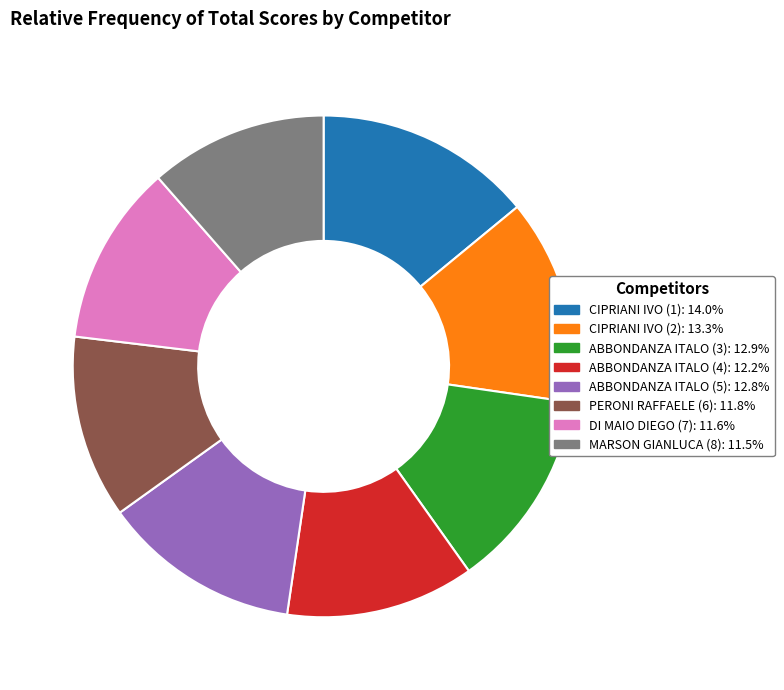

What is the largest slice in the pie chart?

CIPRIANI IVO (1)